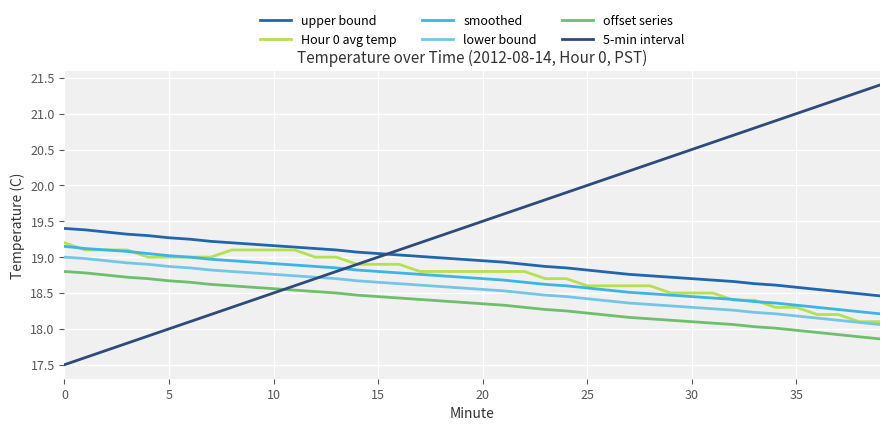

True or false: smoothed and Hour 0 avg temp cross at least once.

True